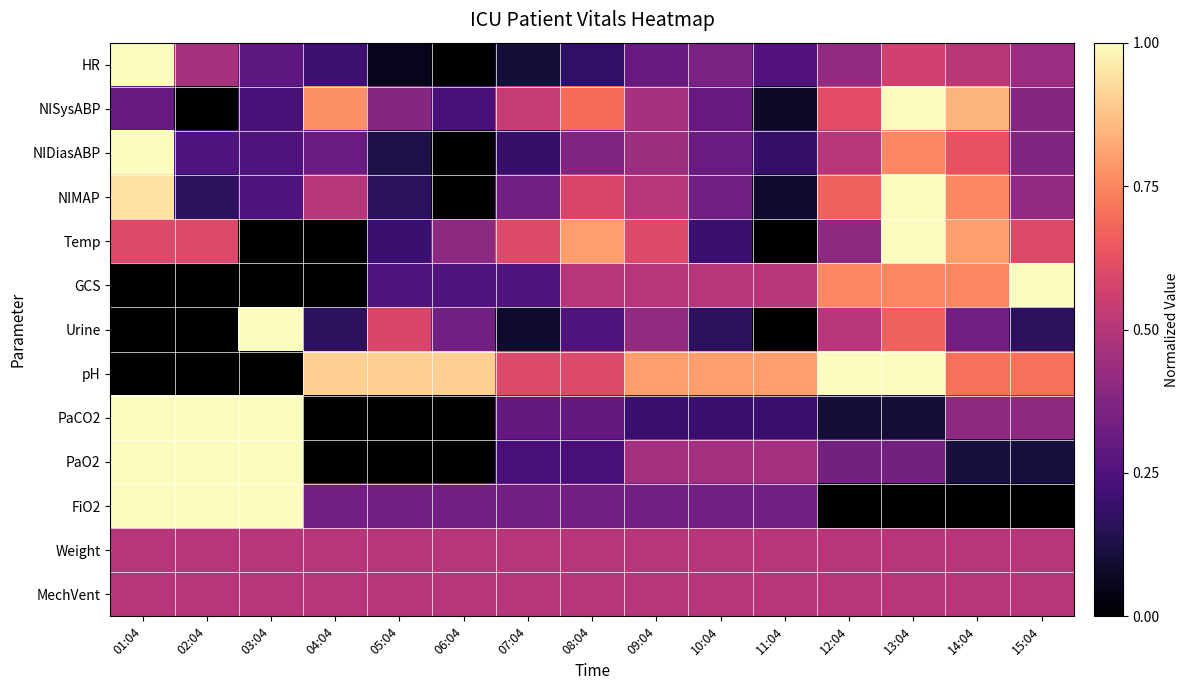

Reading left to right, what are all the values shown in this chart?

HR: 01:04=1.0	02:04=0.5	03:04=0.3	04:04=0.2	05:04=0.1	06:04=0.0	07:04=0.1	08:04=0.2	09:04=0.3	10:04=0.4	11:04=0.3	12:04=0.4	13:04=0.6	14:04=0.5	15:04=0.4
NISysABP: 01:04=0.3	02:04=0.0	03:04=0.2	04:04=0.8	05:04=0.4	06:04=0.2	07:04=0.5	08:04=0.7	09:04=0.5	10:04=0.3	11:04=0.1	12:04=0.6	13:04=1.0	14:04=0.8	15:04=0.4
NIDiasABP: 01:04=1.0	02:04=0.2	03:04=0.2	04:04=0.3	05:04=0.1	06:04=0.0	07:04=0.2	08:04=0.4	09:04=0.4	10:04=0.3	11:04=0.2	12:04=0.5	13:04=0.8	14:04=0.6	15:04=0.4
NIMAP: 01:04=0.9	02:04=0.2	03:04=0.2	04:04=0.5	05:04=0.2	06:04=0.0	07:04=0.3	08:04=0.6	09:04=0.5	10:04=0.3	11:04=0.1	12:04=0.7	13:04=1.0	14:04=0.8	15:04=0.4
Temp: 01:04=0.6	02:04=0.6	03:04=0.0	04:04=0.0	05:04=0.2	06:04=0.4	07:04=0.6	08:04=0.8	09:04=0.6	10:04=0.2	11:04=0.0	12:04=0.4	13:04=1.0	14:04=0.8	15:04=0.6
GCS: 01:04=0.0	02:04=0.0	03:04=0.0	04:04=0.0	05:04=0.2	06:04=0.2	07:04=0.2	08:04=0.5	09:04=0.5	10:04=0.5	11:04=0.5	12:04=0.8	13:04=0.8	14:04=0.8	15:04=1.0
Urine: 01:04=0.0	02:04=0.0	03:04=1.0	04:04=0.2	05:04=0.6	06:04=0.3	07:04=0.1	08:04=0.2	09:04=0.4	10:04=0.2	11:04=0.0	12:04=0.5	13:04=0.7	14:04=0.3	15:04=0.2
pH: 01:04=0.0	02:04=0.0	03:04=0.0	04:04=0.9	05:04=0.9	06:04=0.9	07:04=0.6	08:04=0.6	09:04=0.8	10:04=0.8	11:04=0.8	12:04=1.0	13:04=1.0	14:04=0.7	15:04=0.7
PaCO2: 01:04=1.0	02:04=1.0	03:04=1.0	04:04=0.0	05:04=0.0	06:04=0.0	07:04=0.3	08:04=0.3	09:04=0.2	10:04=0.2	11:04=0.2	12:04=0.1	13:04=0.1	14:04=0.4	15:04=0.4
PaO2: 01:04=1.0	02:04=1.0	03:04=1.0	04:04=0.0	05:04=0.0	06:04=0.0	07:04=0.2	08:04=0.2	09:04=0.5	10:04=0.5	11:04=0.5	12:04=0.3	13:04=0.3	14:04=0.1	15:04=0.1
FiO2: 01:04=1.0	02:04=1.0	03:04=1.0	04:04=0.3	05:04=0.3	06:04=0.3	07:04=0.3	08:04=0.3	09:04=0.3	10:04=0.3	11:04=0.3	12:04=0.0	13:04=0.0	14:04=0.0	15:04=0.0
Weight: 01:04=0.5	02:04=0.5	03:04=0.5	04:04=0.5	05:04=0.5	06:04=0.5	07:04=0.5	08:04=0.5	09:04=0.5	10:04=0.5	11:04=0.5	12:04=0.5	13:04=0.5	14:04=0.5	15:04=0.5
MechVent: 01:04=0.5	02:04=0.5	03:04=0.5	04:04=0.5	05:04=0.5	06:04=0.5	07:04=0.5	08:04=0.5	09:04=0.5	10:04=0.5	11:04=0.5	12:04=0.5	13:04=0.5	14:04=0.5	15:04=0.5